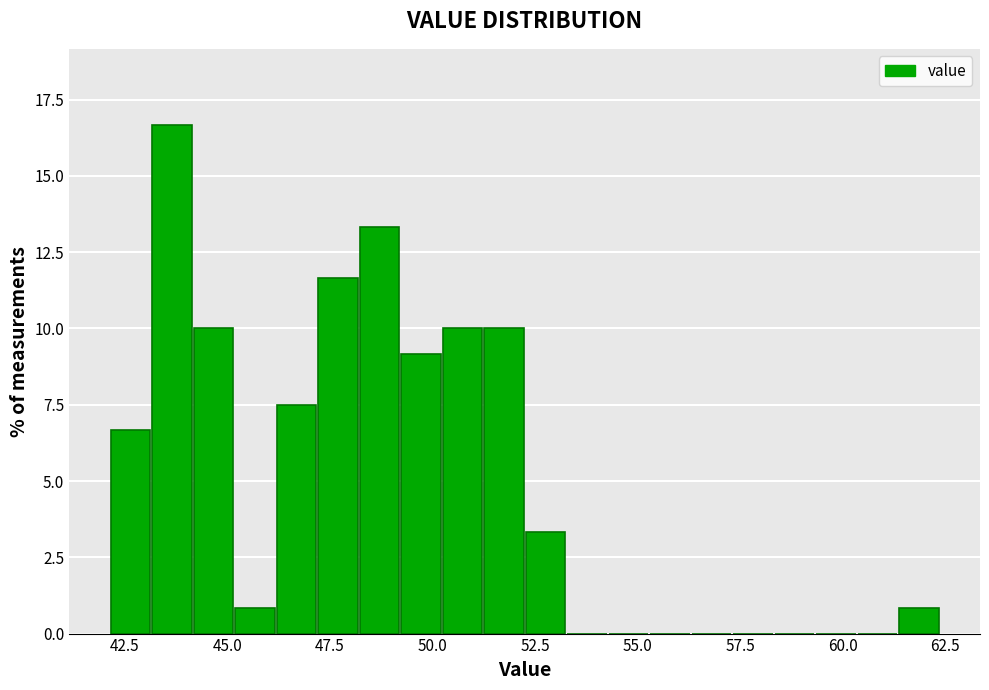

Around what value on the x-axis is the tallest bar? Give the approximate position of its centre, as read against the axis.

43.5